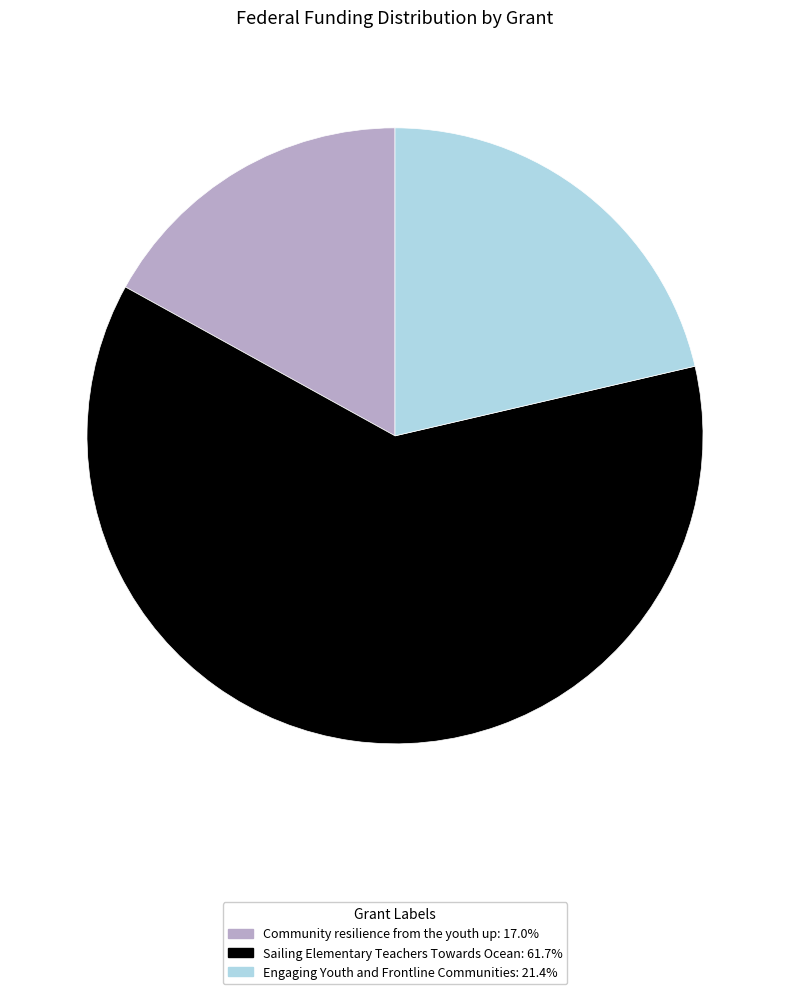

Which slice is the smallest?

Community resilience from the youth up